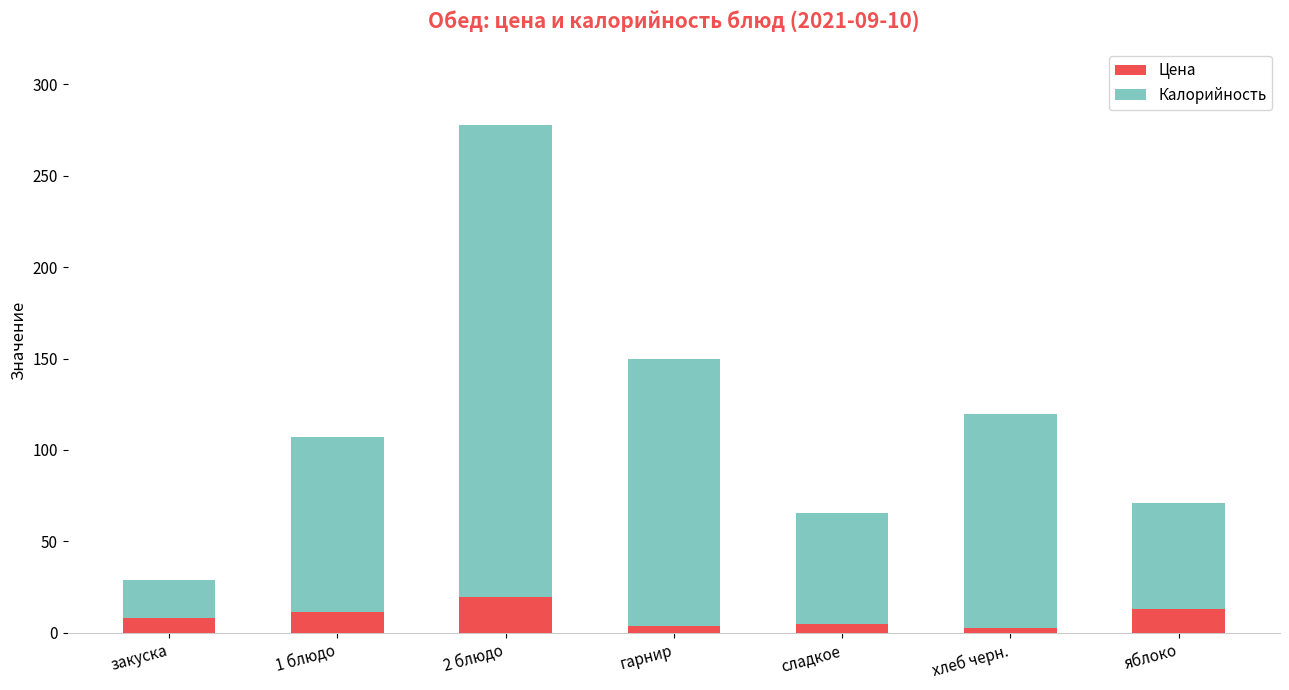

What is the average value of the Цена series?

9.0